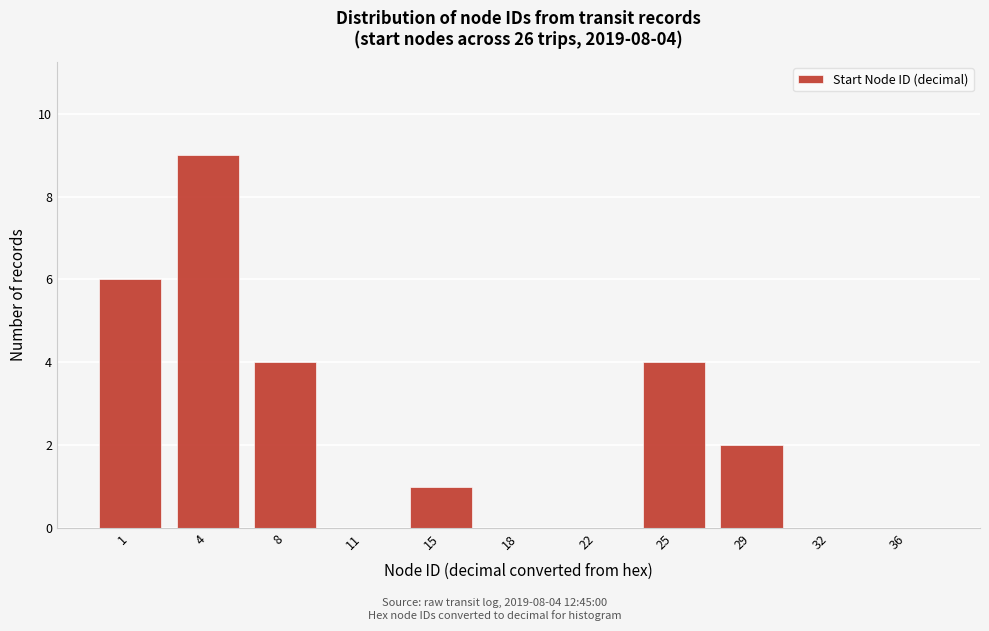

Reading left to right, list all the values displayed in this chart.

1=6	4=9	8=4	11=0	15=1	18=0	22=0	25=4	29=2	32=0	36=0